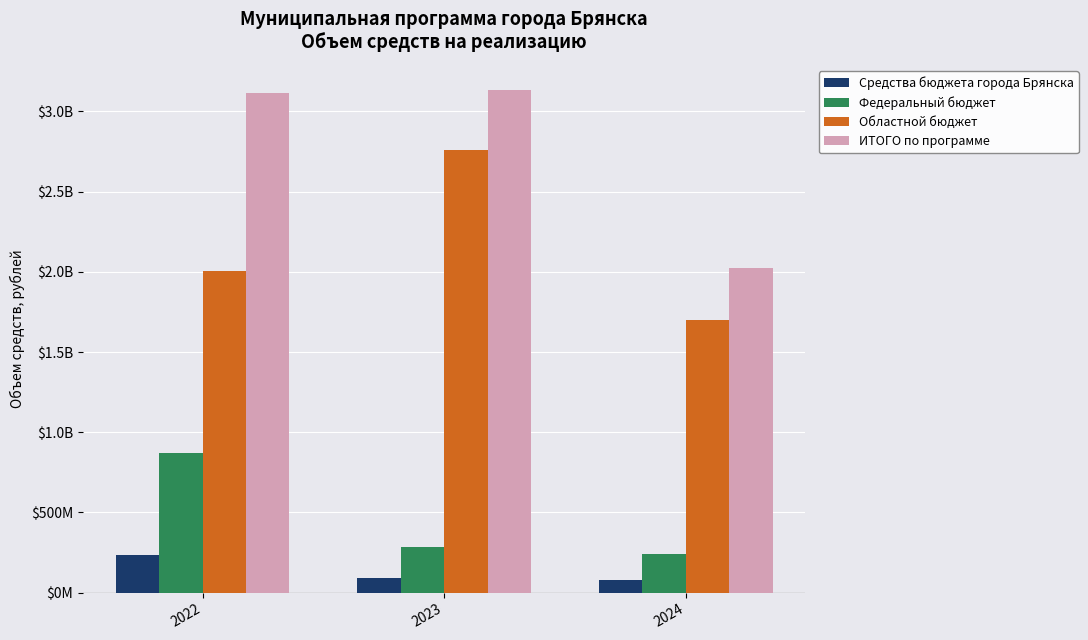

Does the chart contain stacked bars?

No